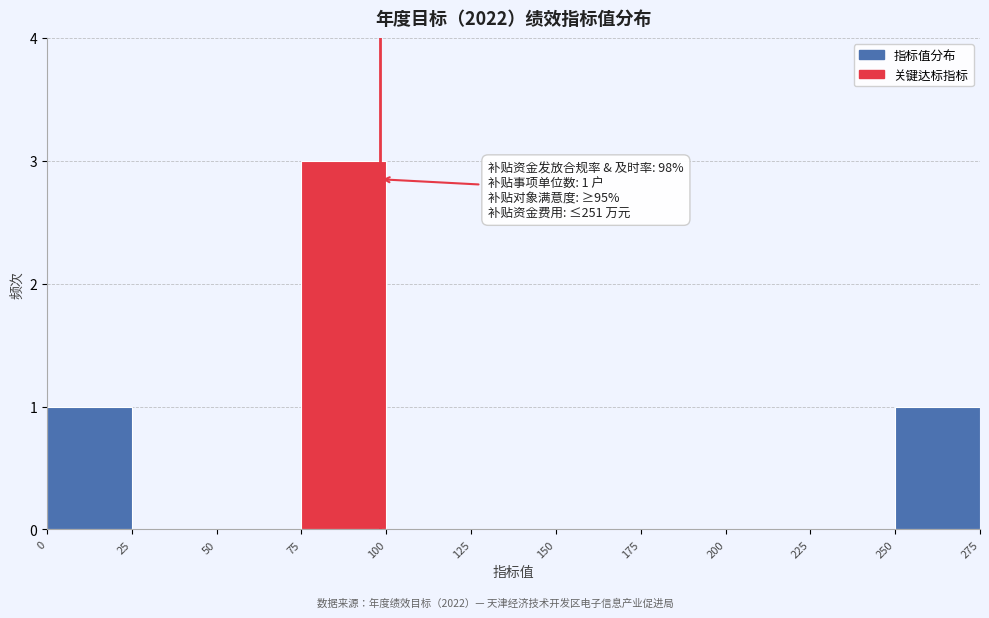

Over which range of the x-axis is the bar tallest?

75 to 100